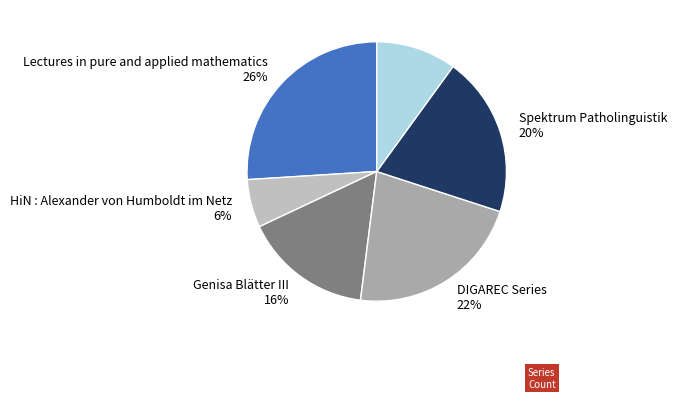

To the nearest percent, what portion does HiN : Alexander von Humboldt im Netz represent?

6%